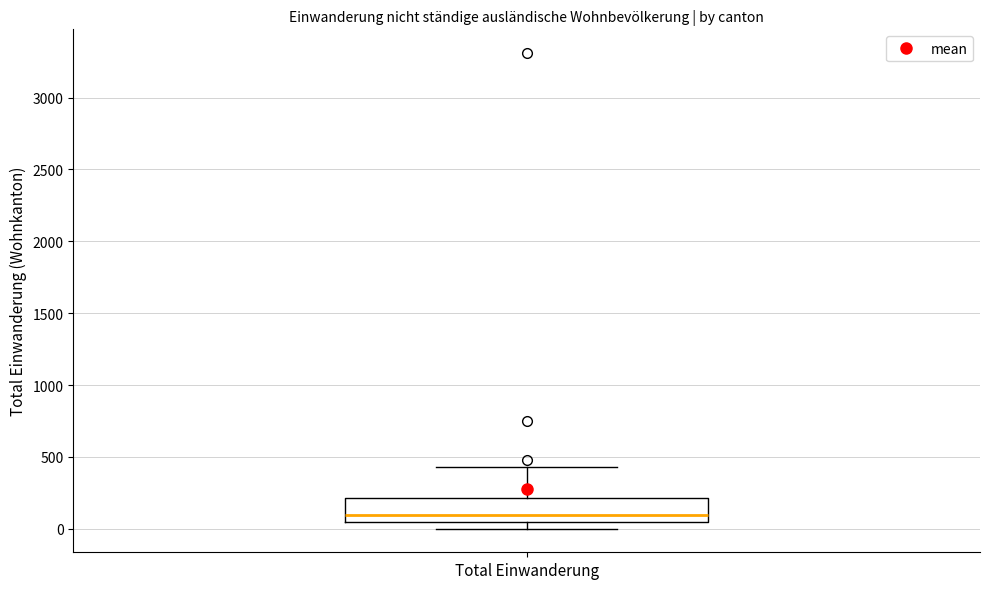

Read this box plot against the y-axis: the position of the median line, the range covered by the box, and the ends of both whiskers. The values are not printed on the chart, so give them approximately, as read against the axis.

median 100, box 50 to 200, whiskers 0 to 450